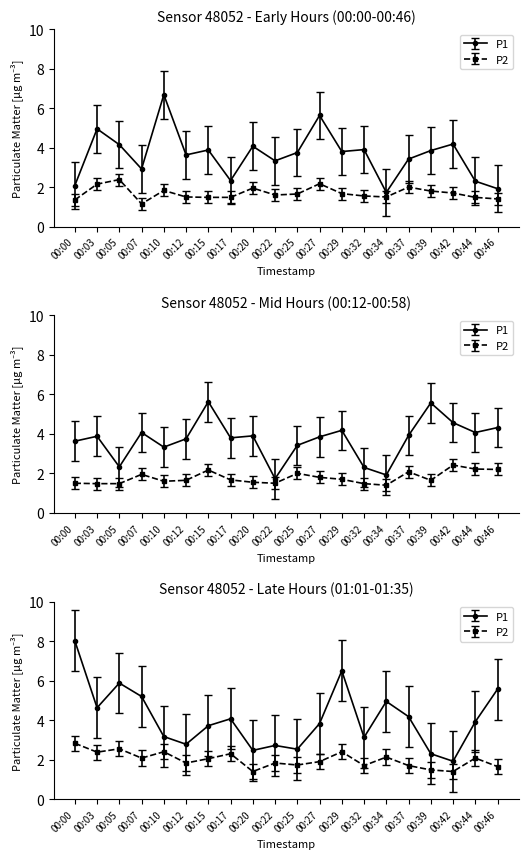

Does the chart have visible grid lines?

No